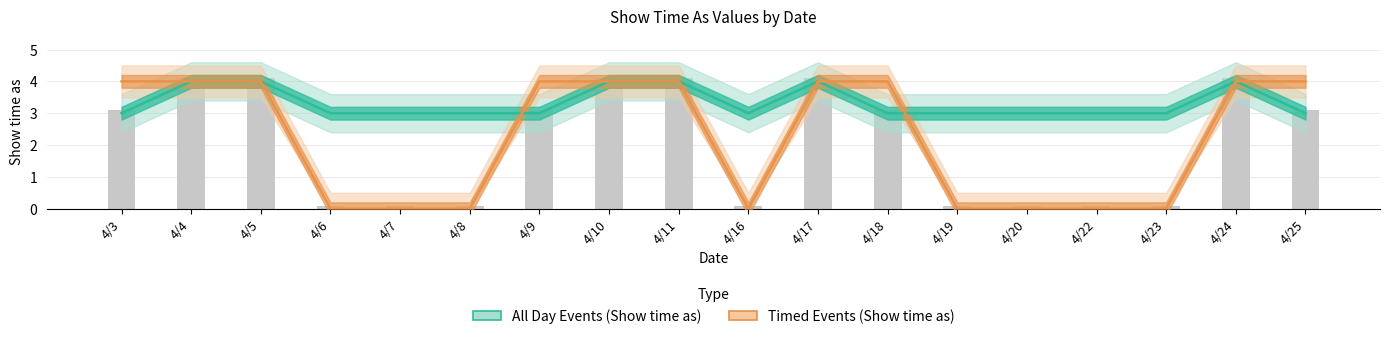

Is the value of Timed Events (Show time as) at 4/25 greater than the value of All Day Events (Show time as) at 4/11?

No